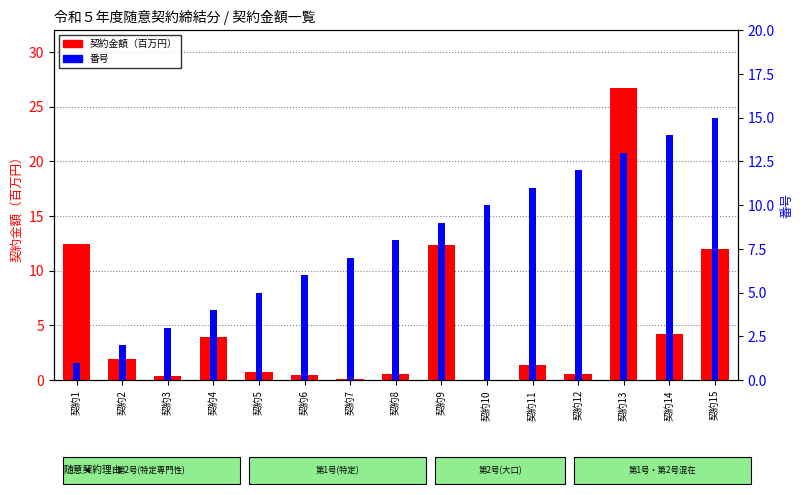

Between 契約5 and 契約3, which is larger?

契約5